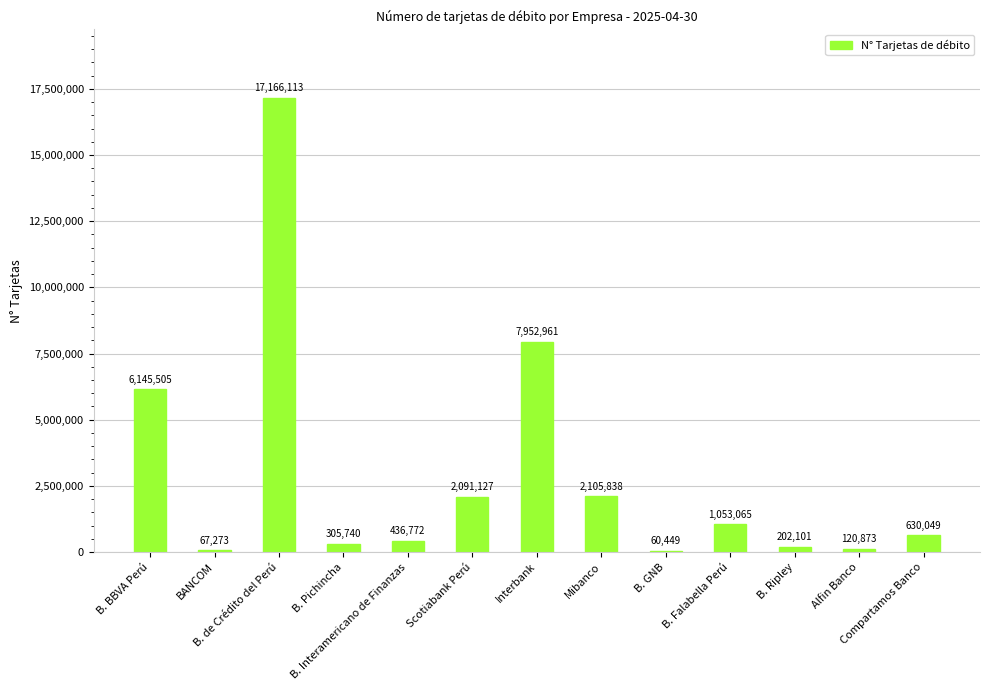

Rank the categories by value from lowest to highest.

B. GNB, BANCOM, Alfin Banco, B. Ripley, B. Pichincha, B. Interamericano de Finanzas, Compartamos Banco, B. Falabella Perú, Scotiabank Perú, Mibanco, B. BBVA Perú, Interbank, B. de Crédito del Perú